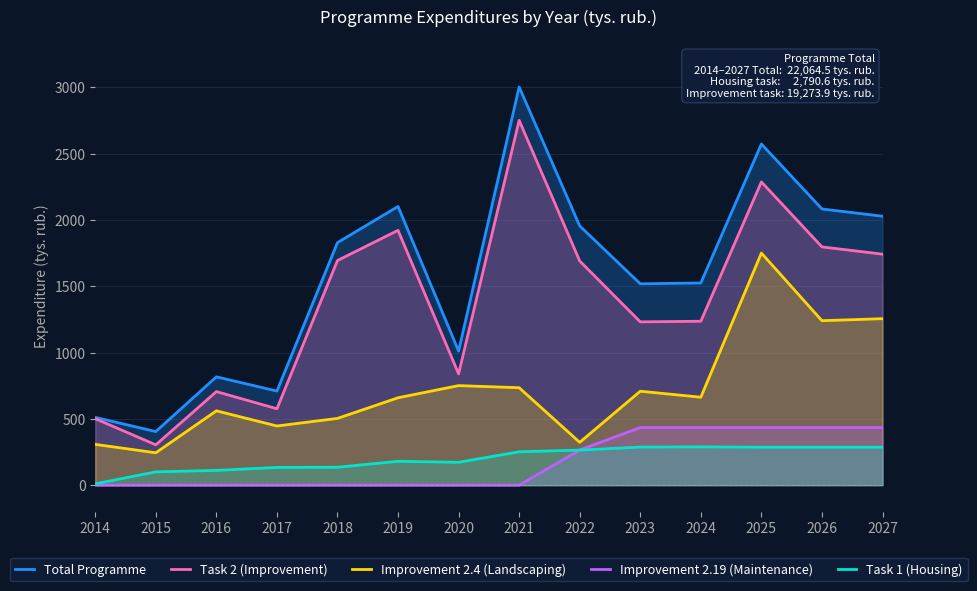

The value of Total Programme at 2022 is 1954.5. True or false?

True